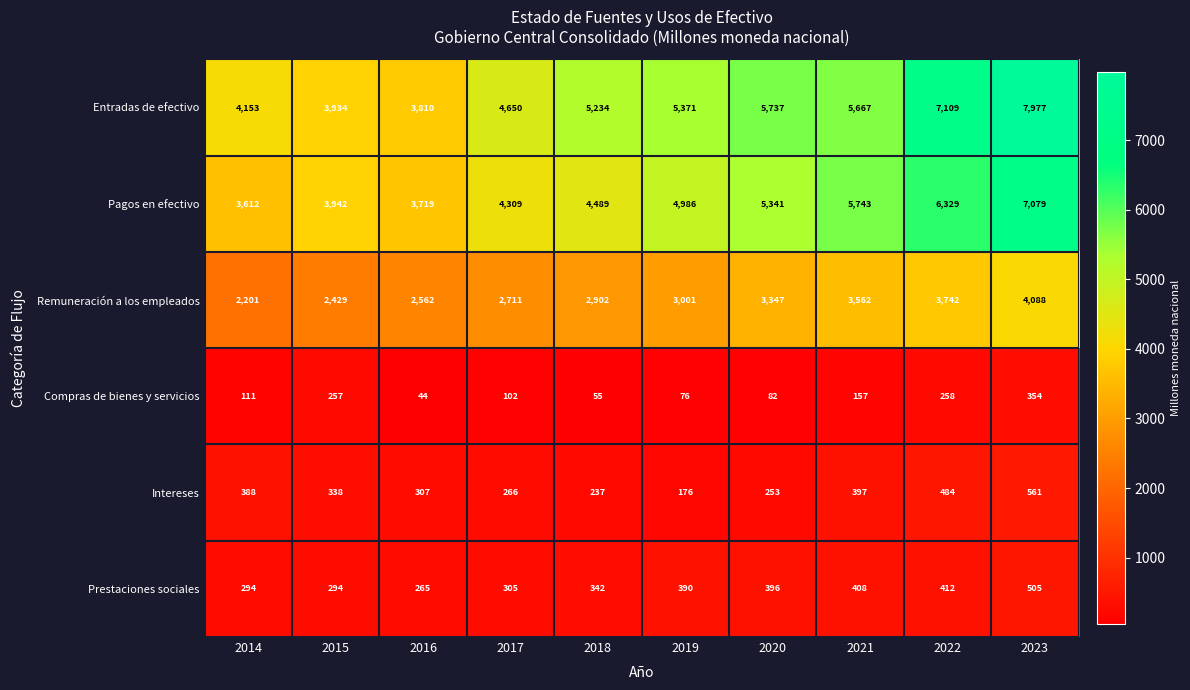

Which series has the largest total across all categories?

Entradas de efectivo